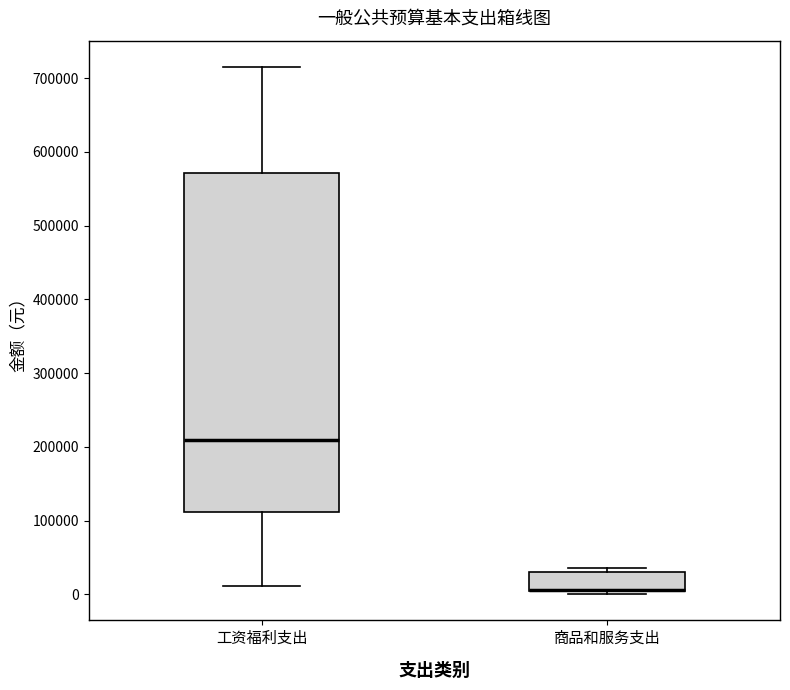

Which box is the tallest, from its lower edge to its upper edge?

工资福利支出